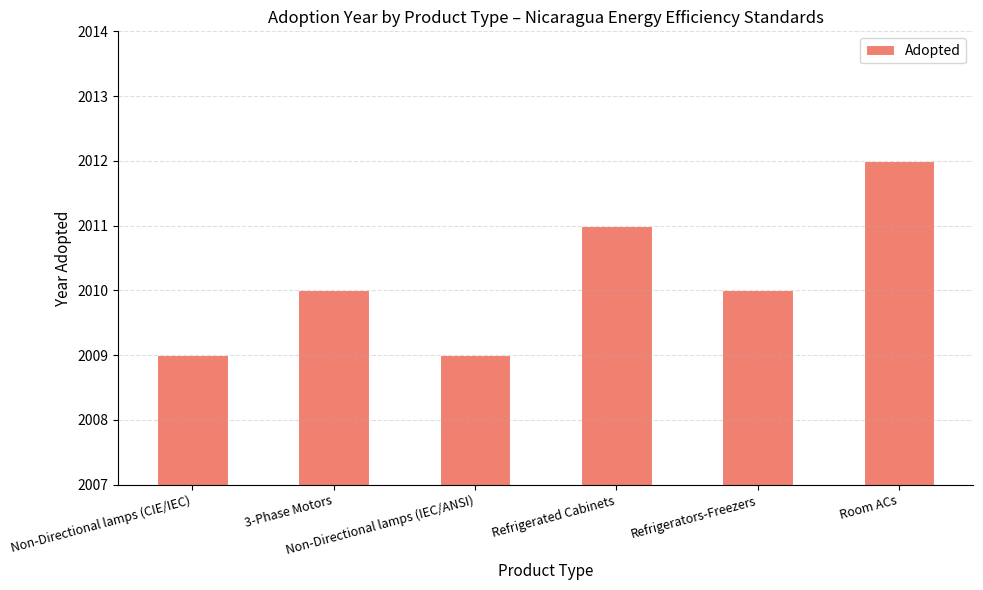

Which has a higher value, Non-Directional lamps (IEC/ANSI) or Room ACs?

Room ACs